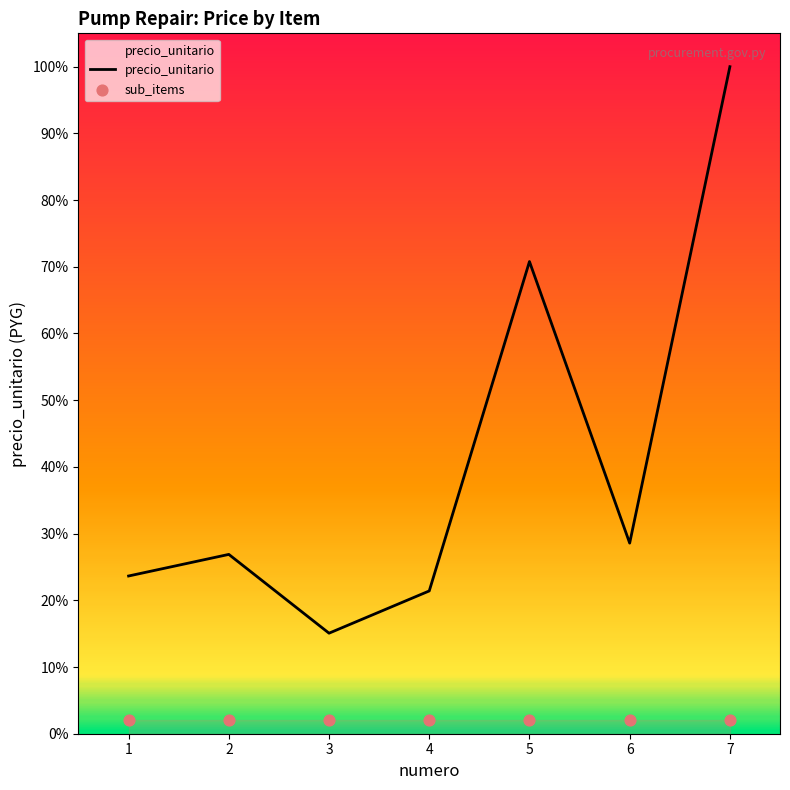

At which category is the sum across all series the highest?

7